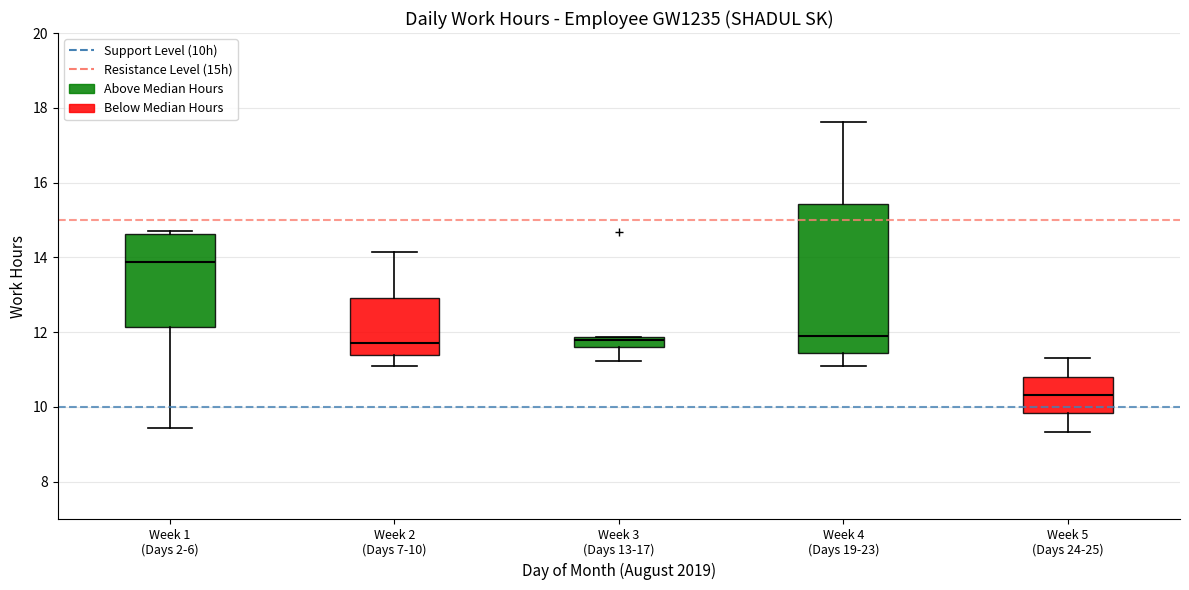

Where does the median line of the box for Week 5 (Days 24-25) sit on the y-axis? The values are not printed on the chart, so give them approximately, as read against the axis.

10.4